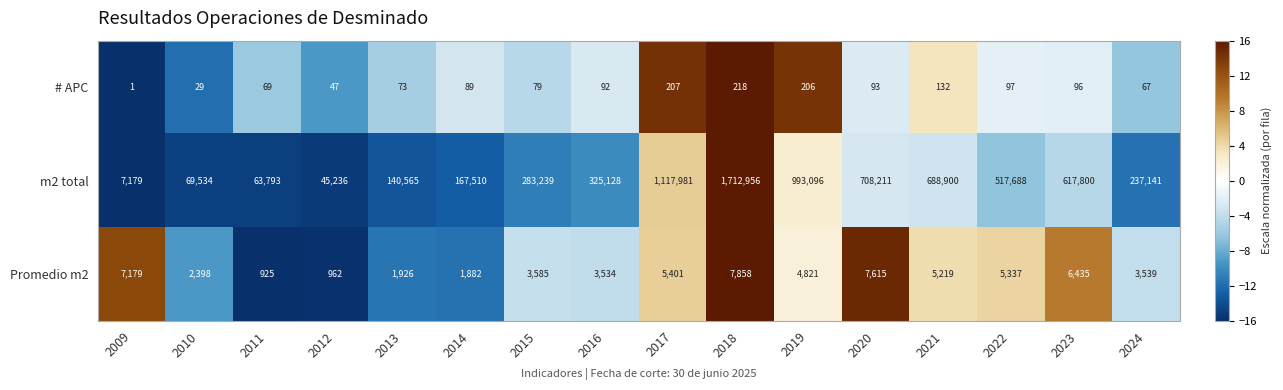

How many data points does each series have?

16